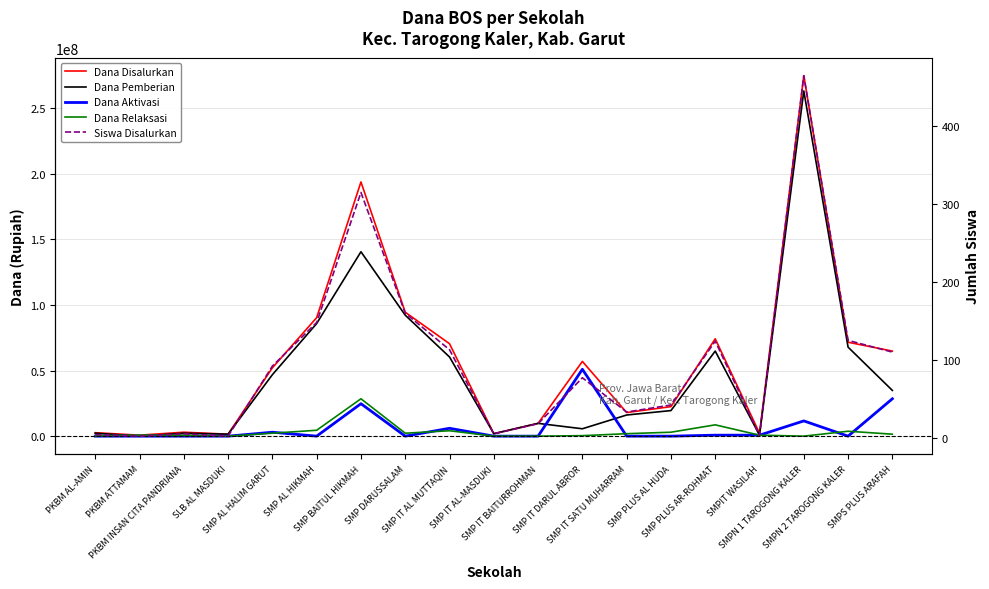

Does the chart display data point markers on the line(s)?

No